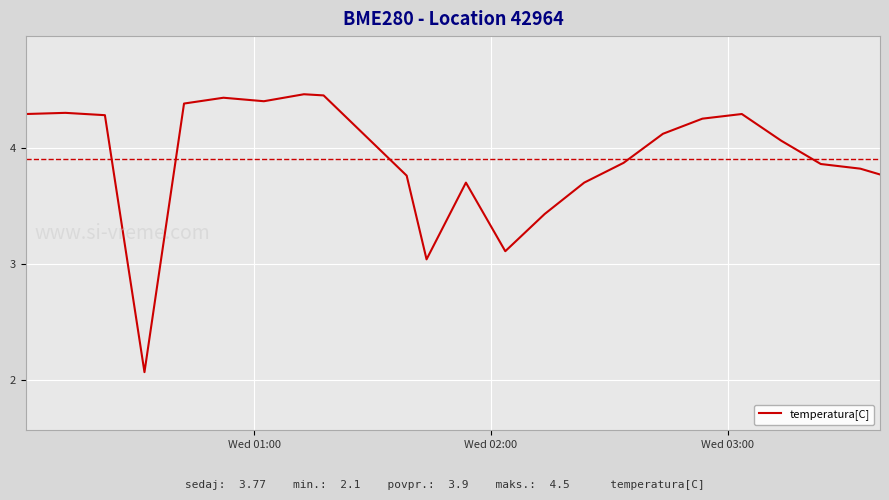

What is the difference between the maximum and minimum values?

2.4